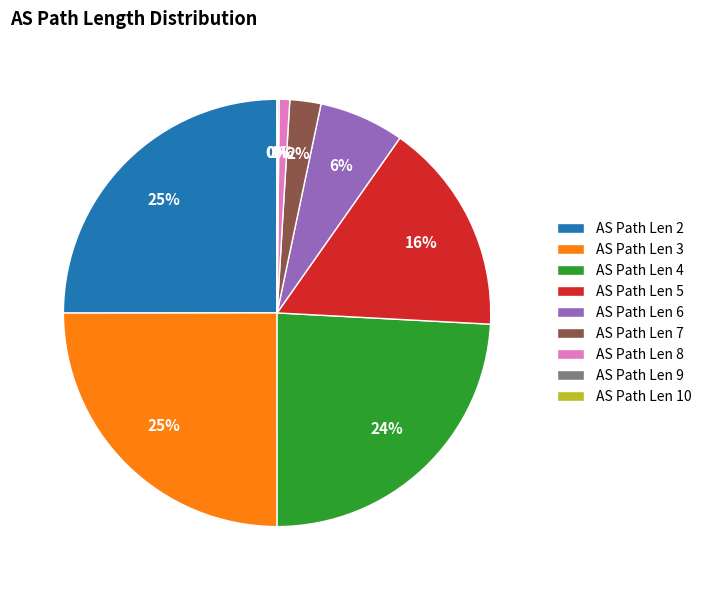

Does any single category account for the majority?

No